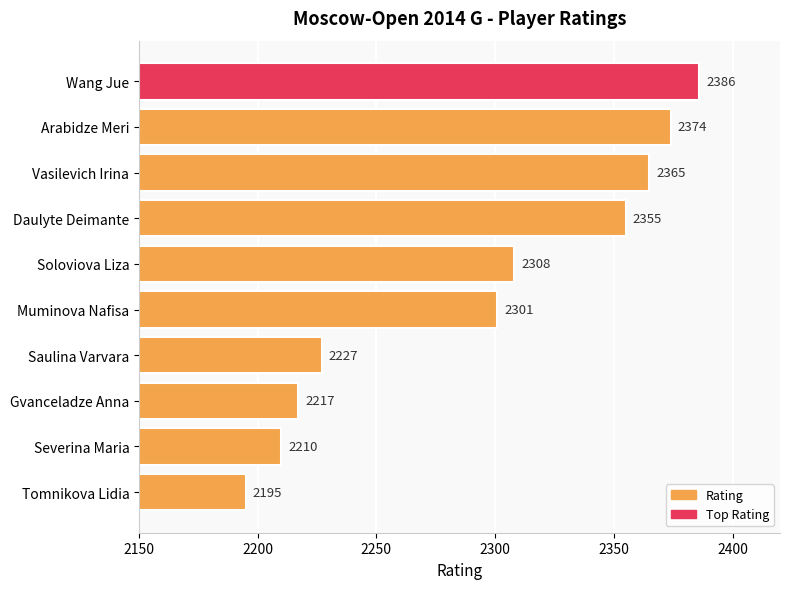

What is the smallest value displayed?

2195